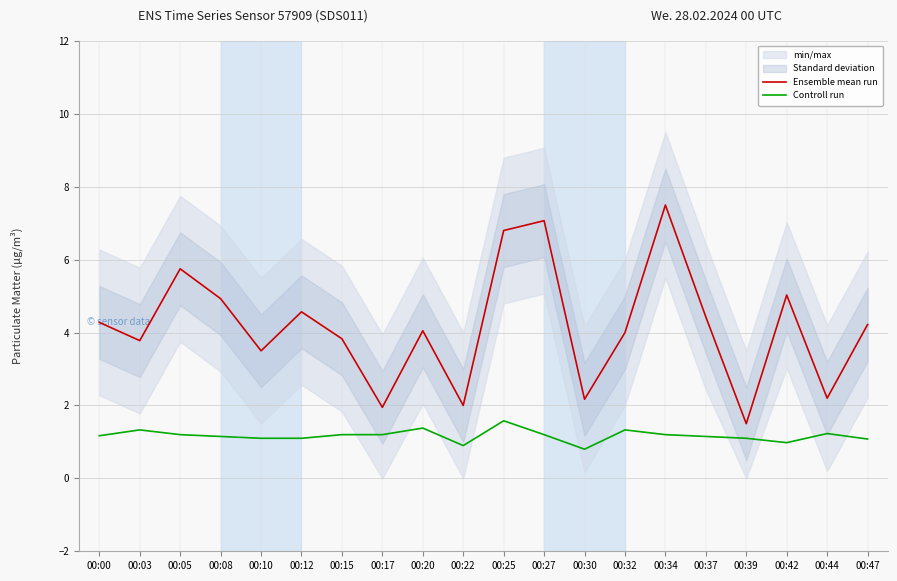

Which series changed the most between 00:15 and 00:39?

Ensemble mean run